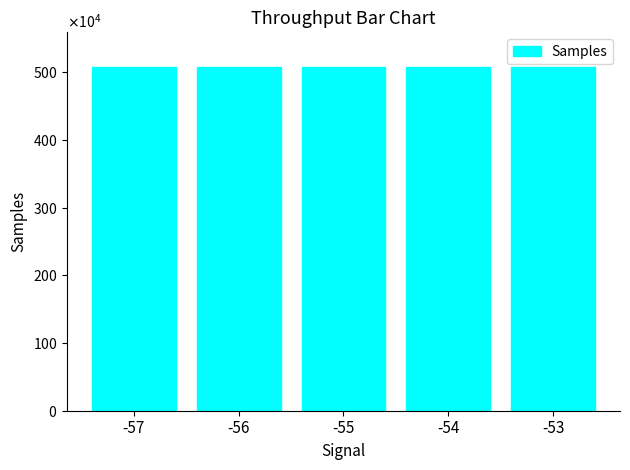

What is the sum of all values?

25395623.6